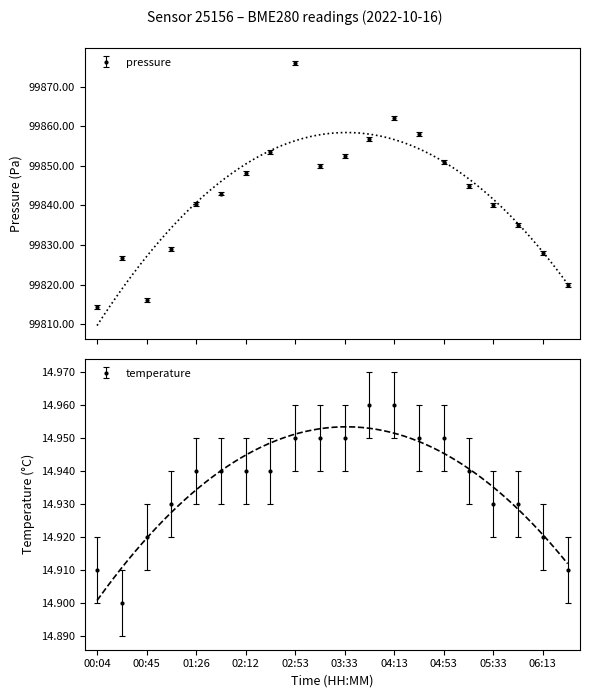

What is the approximate value of temperature at 04:53?

14.9